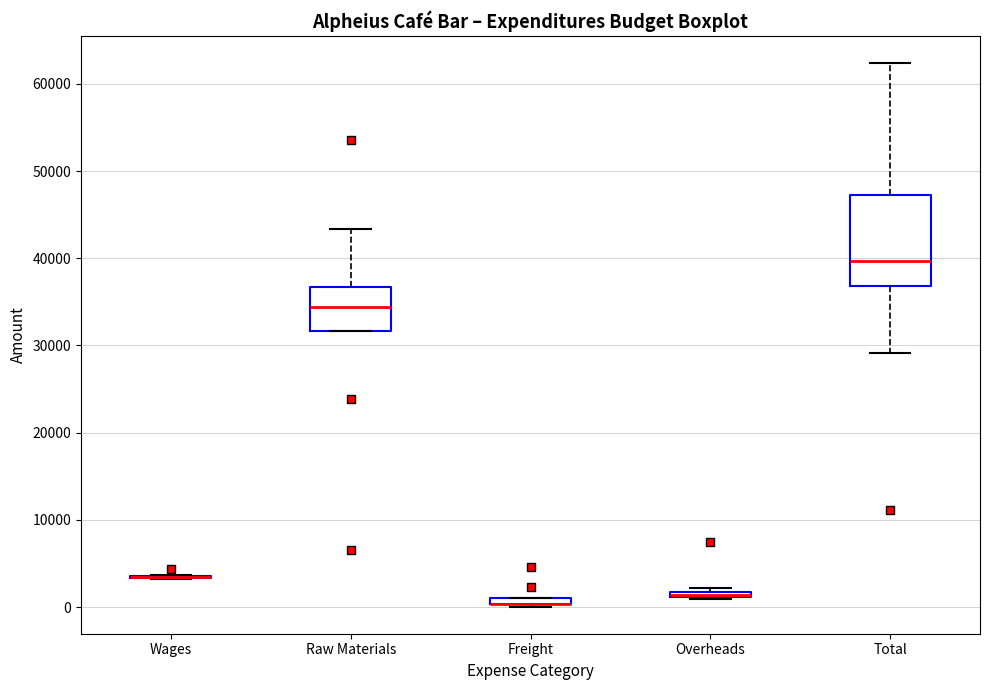

Where is the lower edge of the box for Freight on the y-axis? The values are not printed on the chart, so give them approximately, as read against the axis.

0